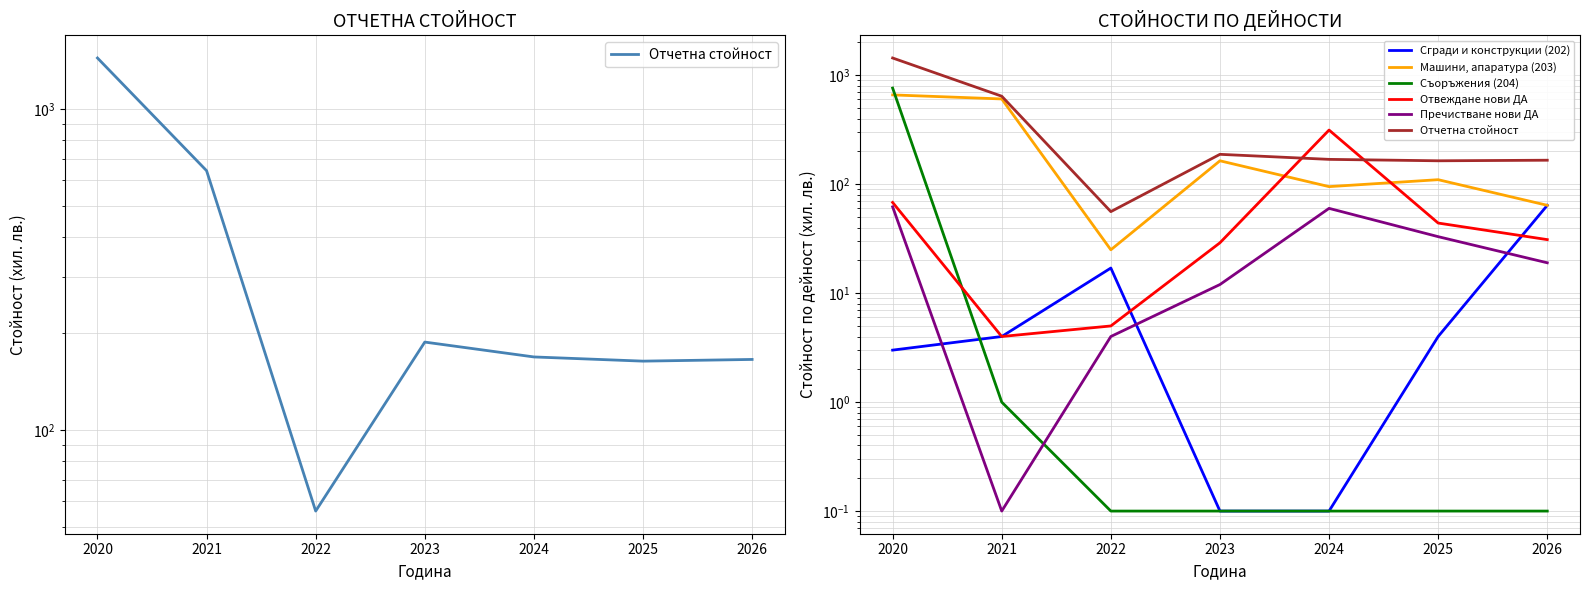

What is the total value across all series at 2024?

638.2